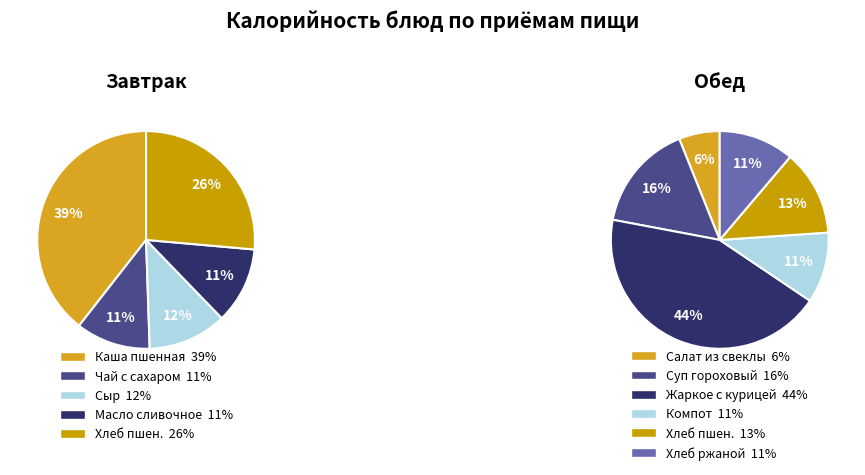

Is there any slice that represents more than half of the pie?

No